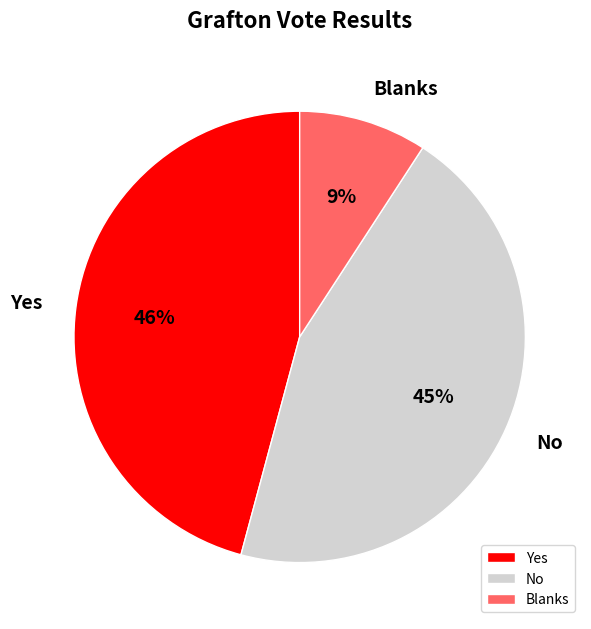

Rank the categories by value from lowest to highest.

Blanks, No, Yes